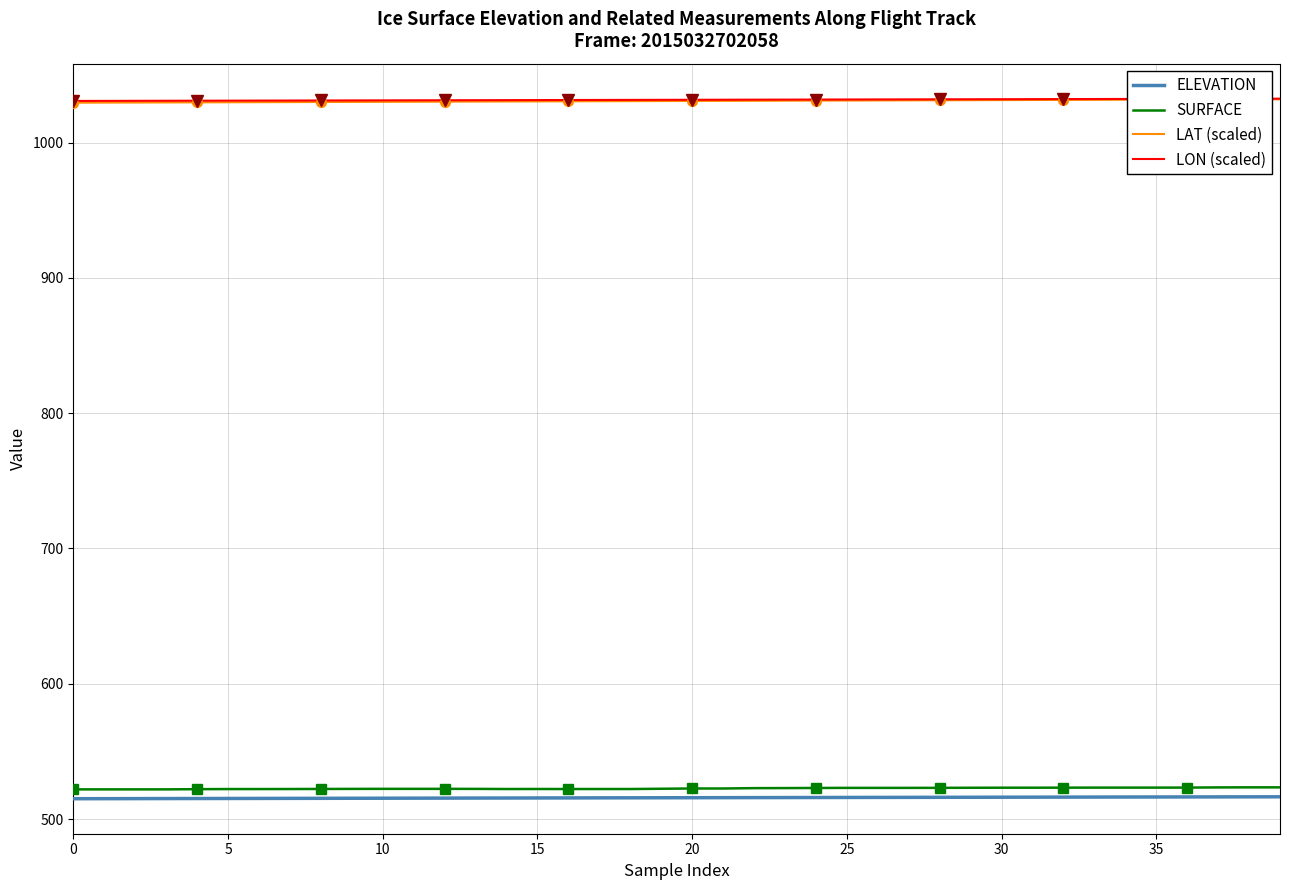

What is the total value across all series at 30?

3098.4